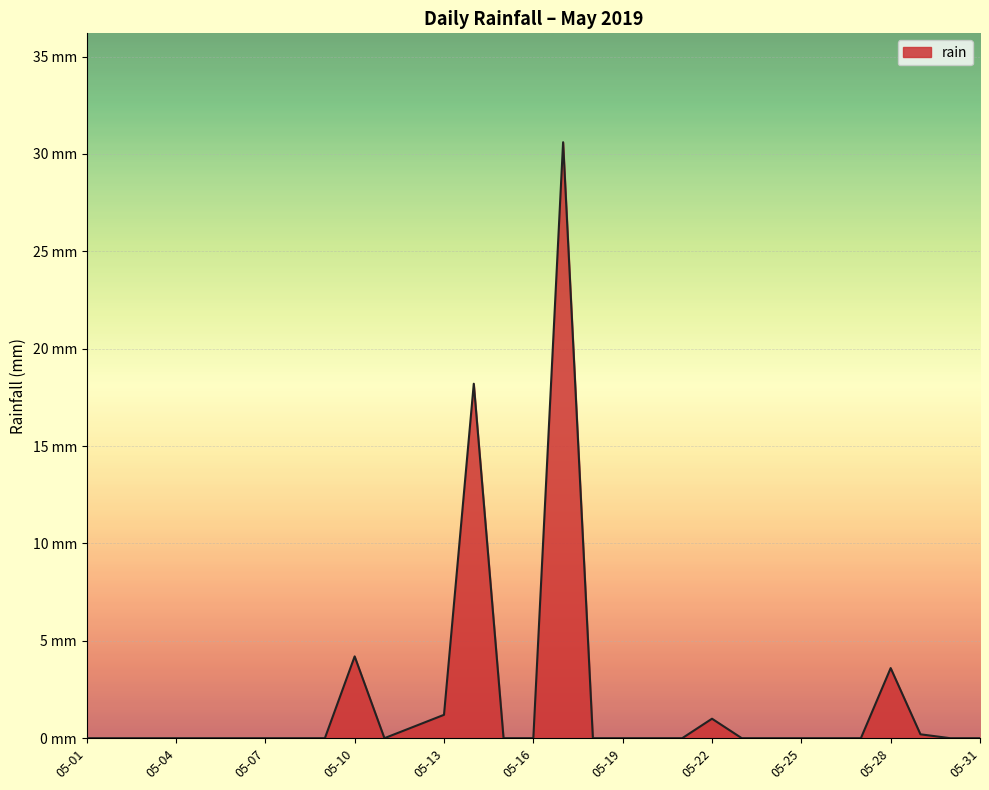

Is this an area chart (filled region under the line)?

Yes